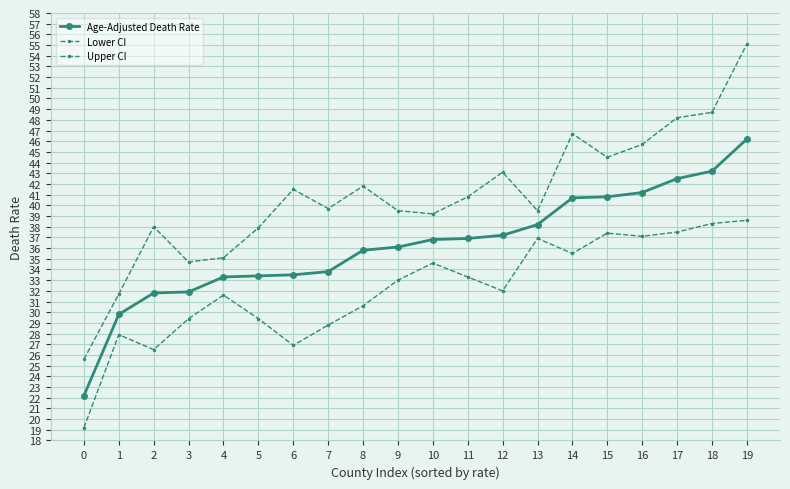

What is the difference between the second highest and minimum values in the Age-Adjusted Death Rate series?

21.0